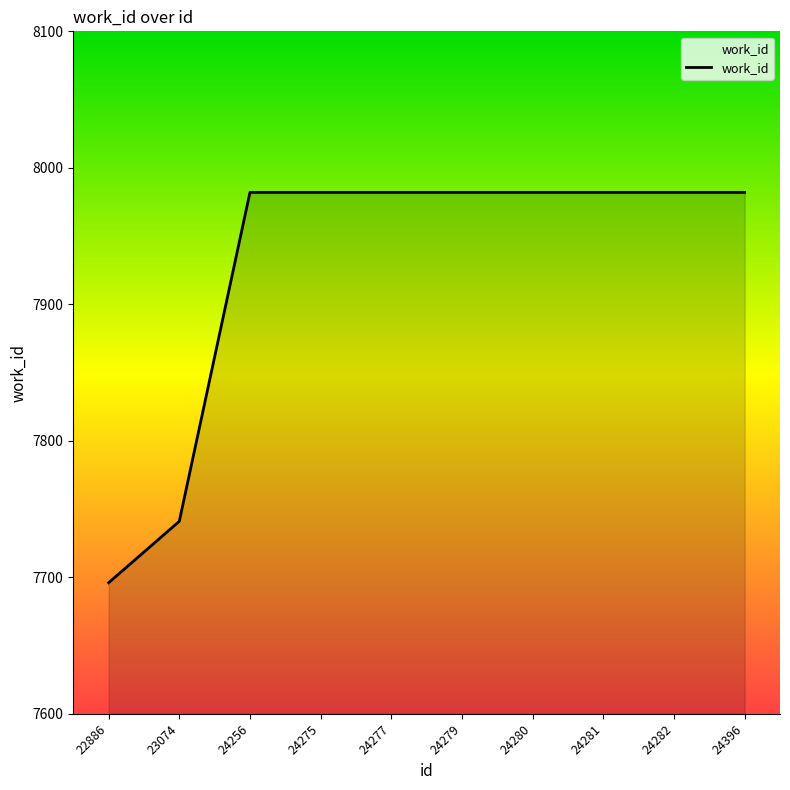

True or false: the data shows 13011 at 23074.

False